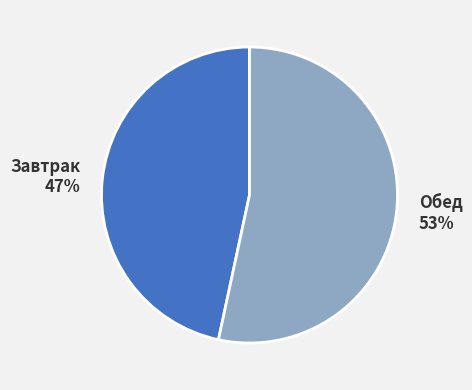

To the nearest percent, what is the combined percentage of Обед and Завтрак?

100%